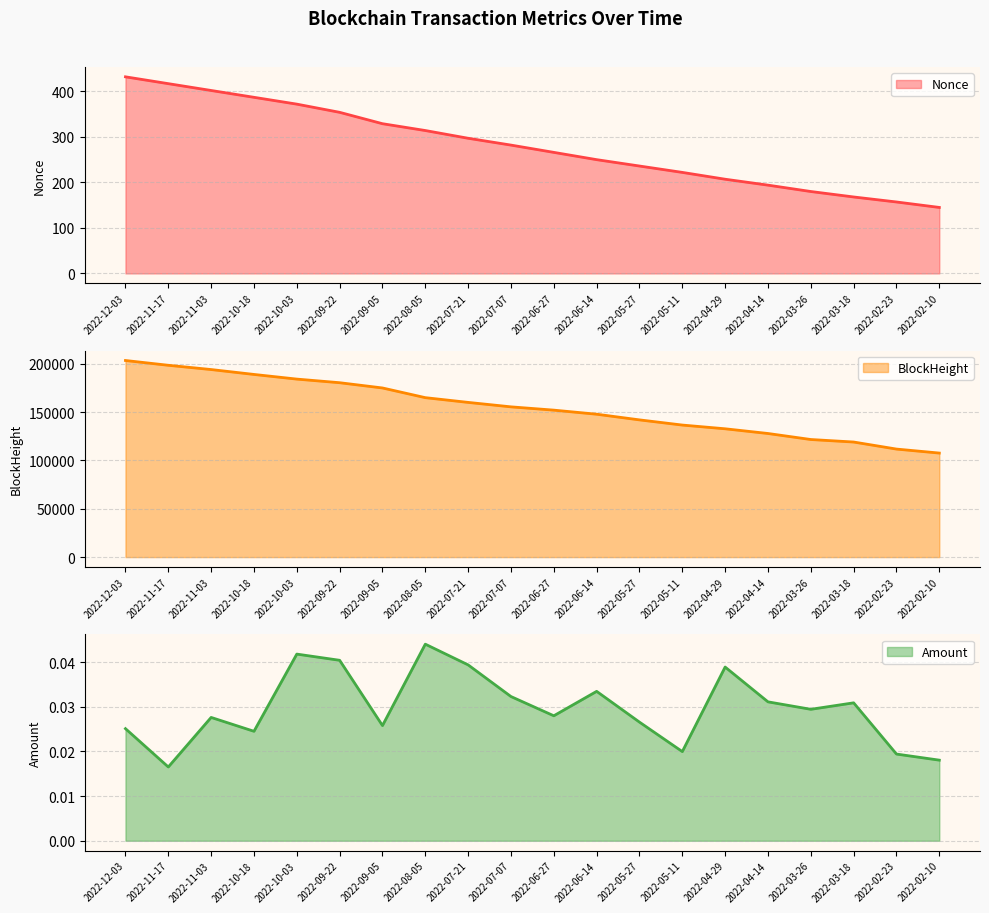

At which label does Nonce first exceed 282?

2022-12-03